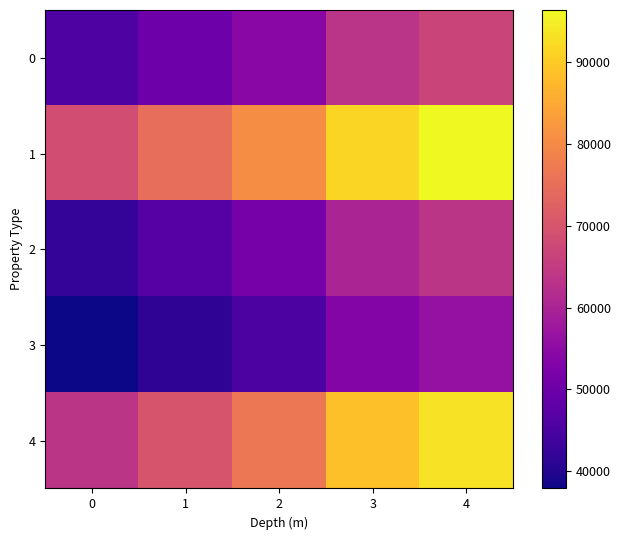

Reading left to right, what are all the values shown in this chart?

0: 0=45803	1=50125	2=54465	3=63376	4=66721
1: 0=68742	1=74934	2=80488	3=91439	4=96383
2: 0=42013	1=46584	2=51430	3=60112	4=63557
3: 0=37903	1=41424	2=45268	3=53528	4=56353
4: 0=63621	1=70101	2=76535	3=88596	4=93292